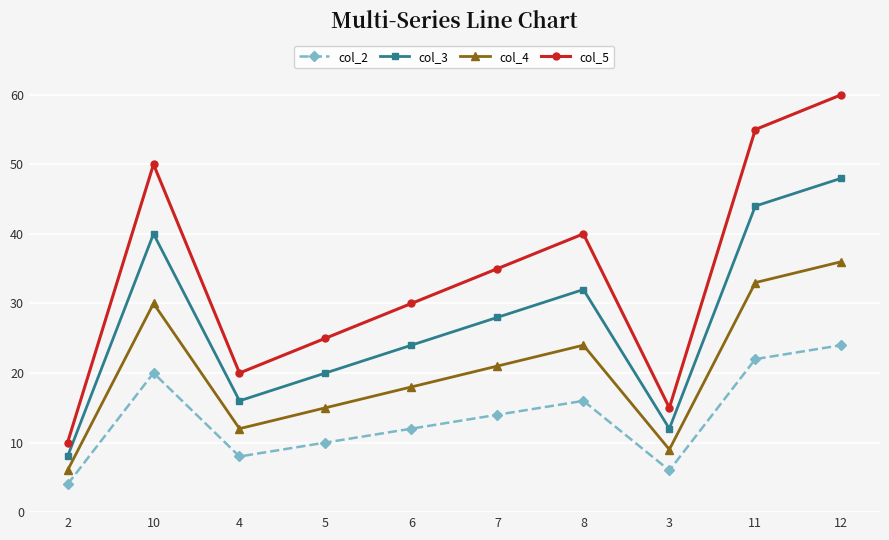

Does the chart display data point markers on the line(s)?

Yes